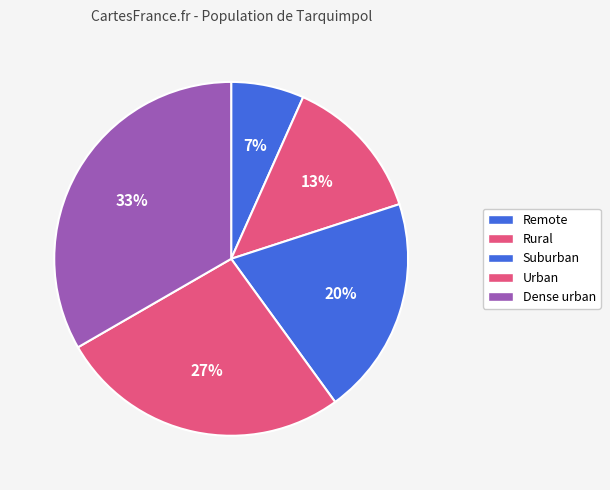

Does Rural account for over 50% of the chart?

No